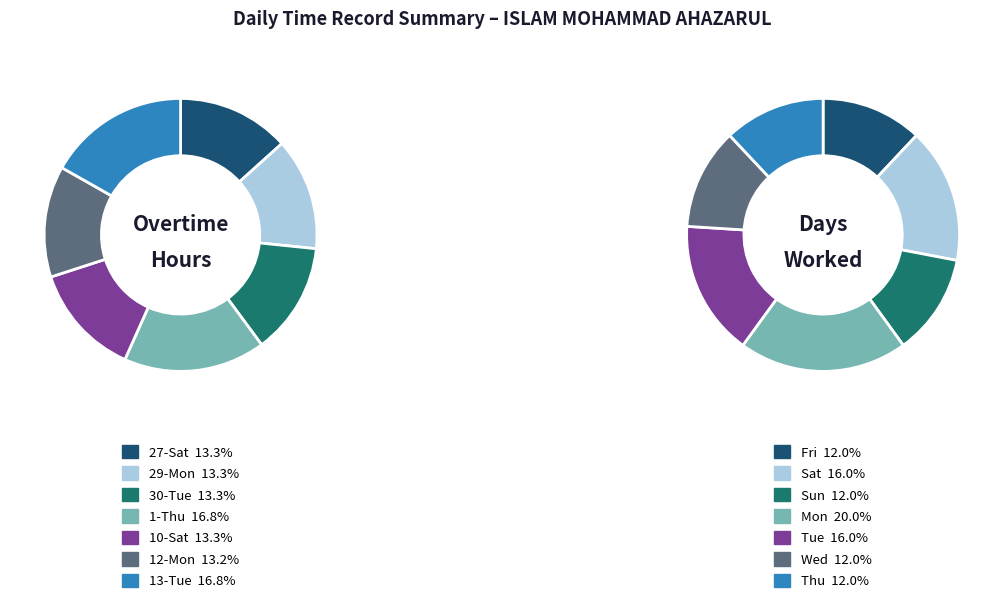

To the nearest percent, what is the difference between the largest and smallest slice percentages?

4%